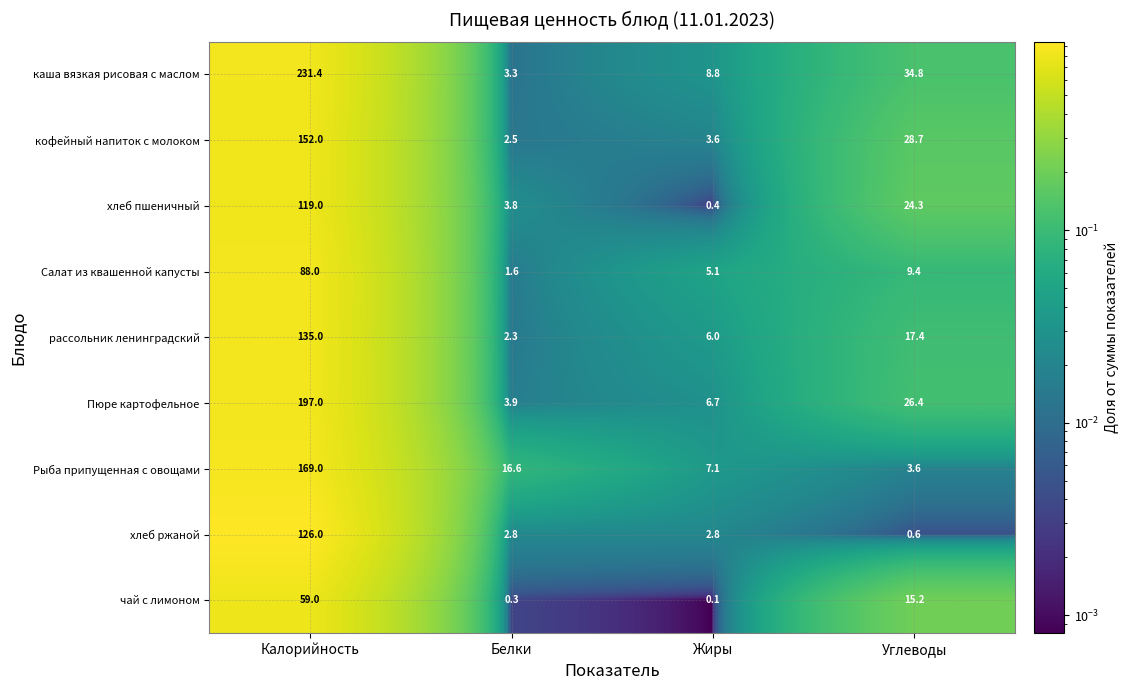

At which category does the chart reach its minimum across all series?

Жиры